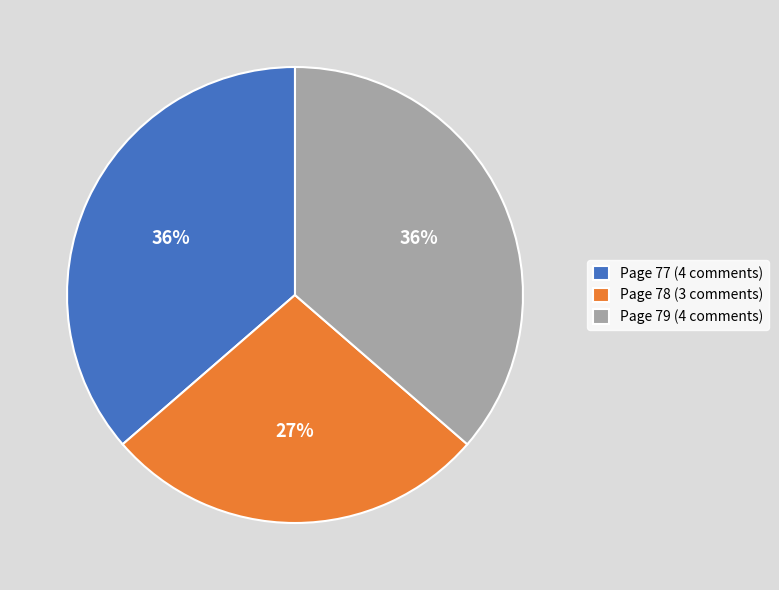

To the nearest percent, what percentage of the pie is Page 77 (4 comments)?

36%